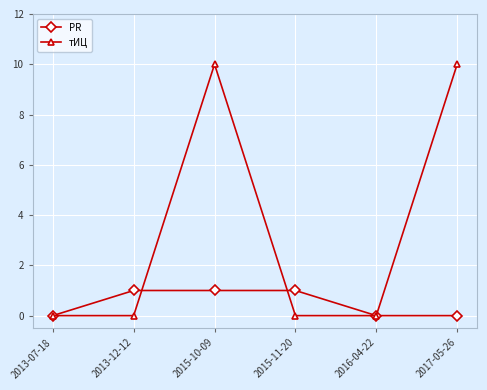

Does the chart display data point markers on the line(s)?

Yes